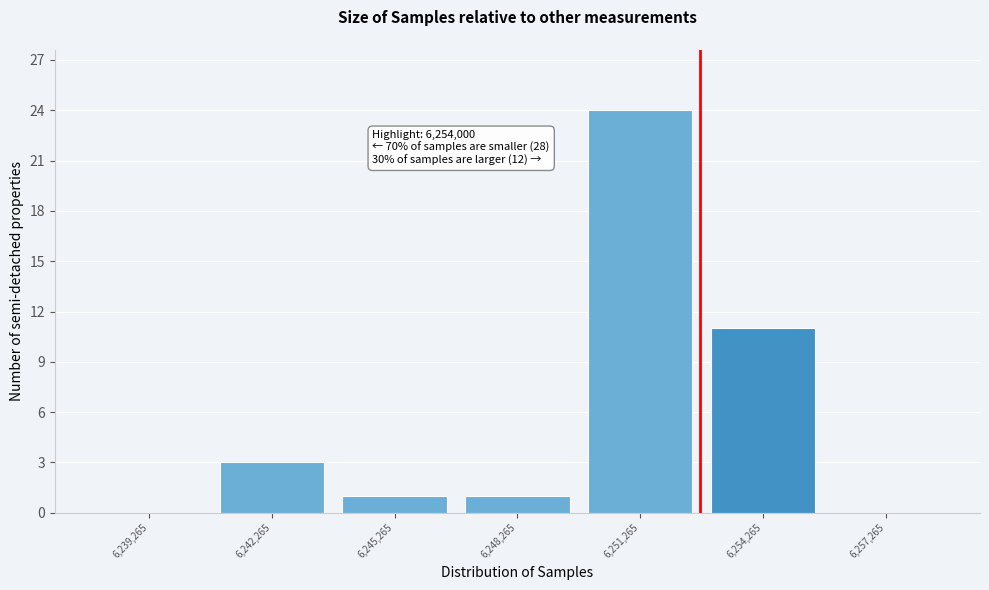

Reading left to right, transcribe all the data shown in this chart.

6,239,265=0	6,242,265=3	6,245,265=1	6,248,265=1	6,251,265=24	6,254,265=11	6,257,265=0